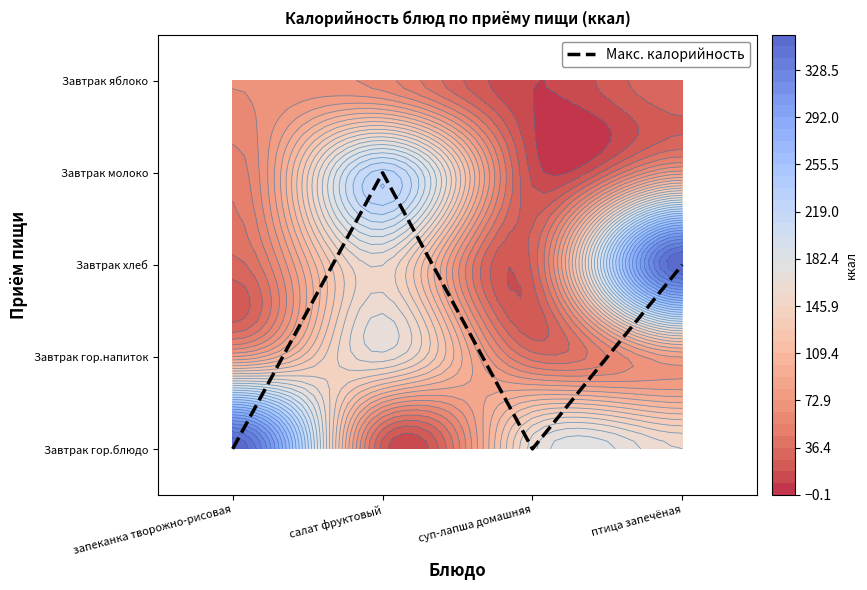

The chart shows a value of 0 at птица запечёная. True or false?

False